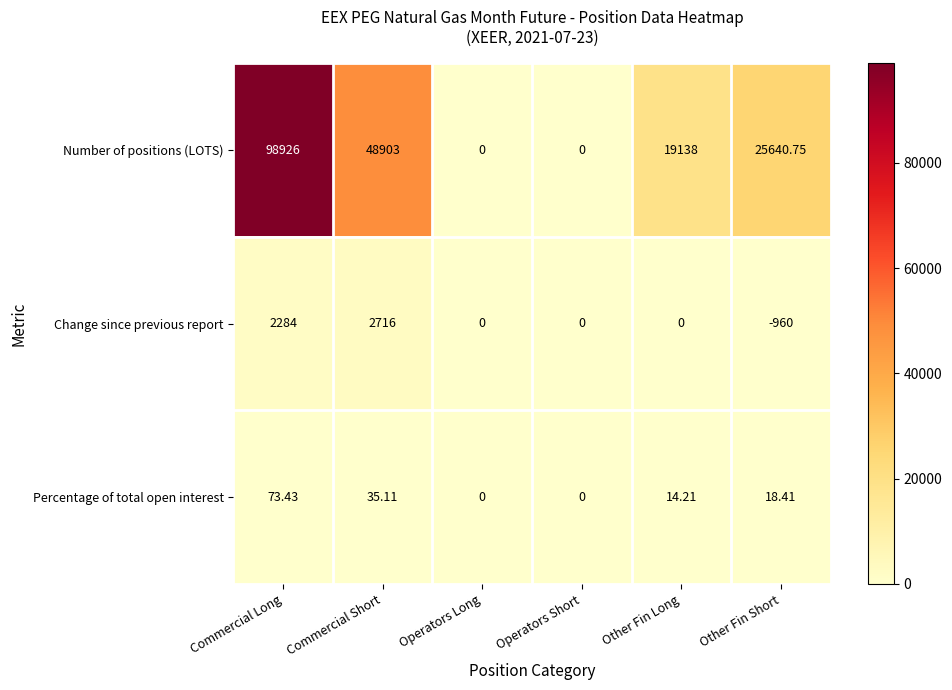

Rank the series by their maximum value, from highest to lowest.

Number of positions (LOTS), Change since previous report, Percentage of total open interest